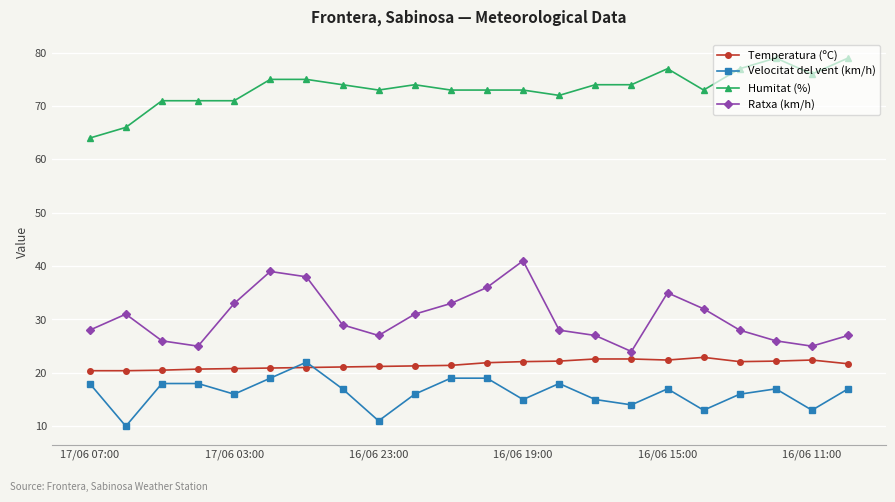

What is the maximum value for Humitat (%)?

79.0